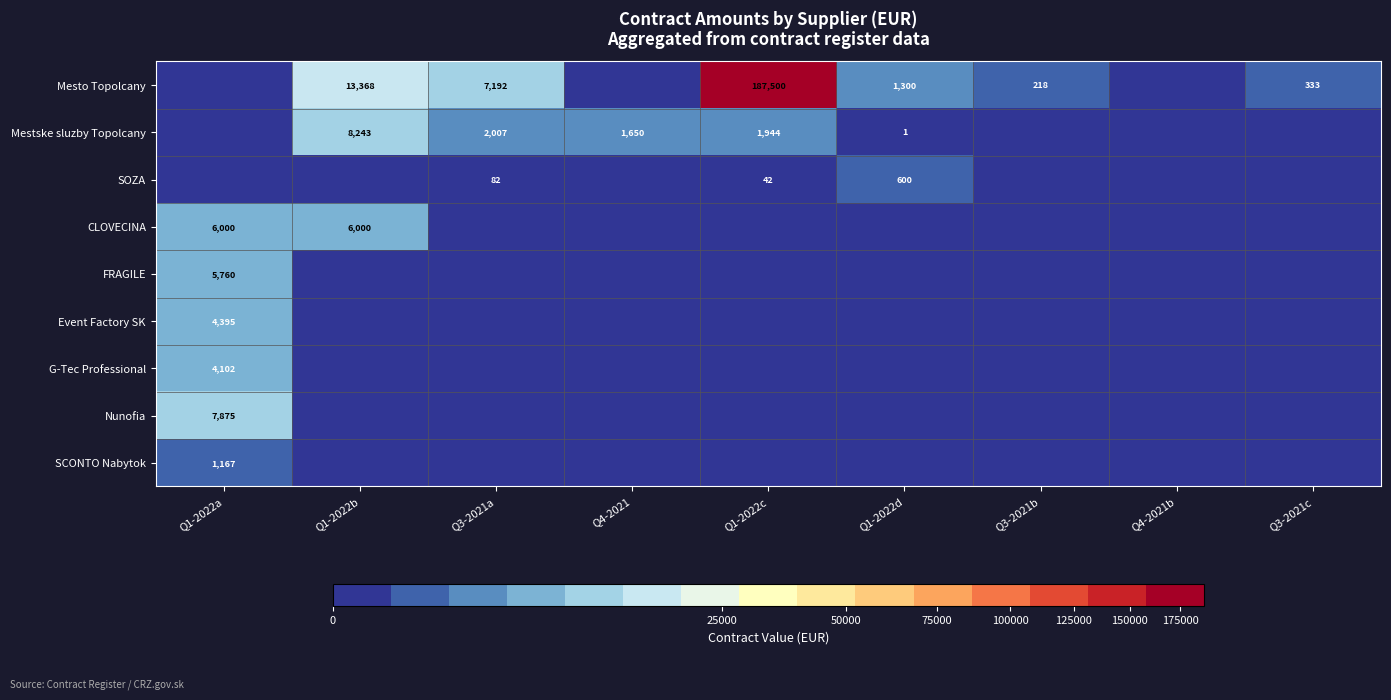

What is the difference between the highest and lowest values at Q1-2022b?

13367.7